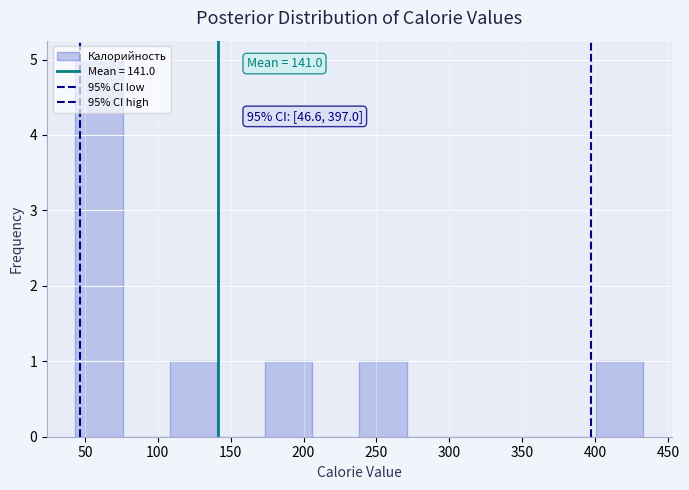

Over which range of the x-axis is the bar tallest?

45 to 75